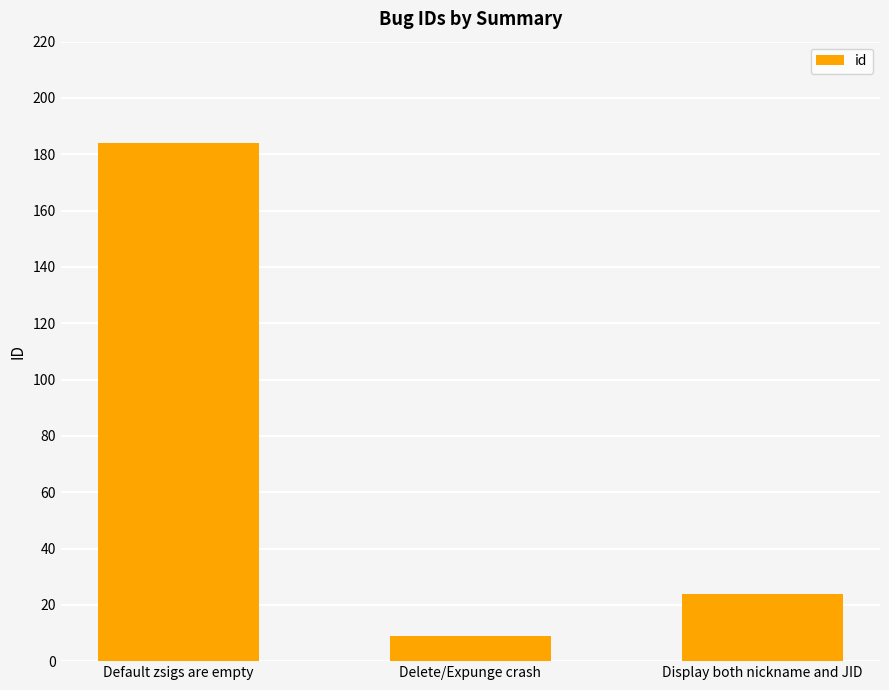

What is the label of the 2nd bar from the right?

Delete/Expunge crash